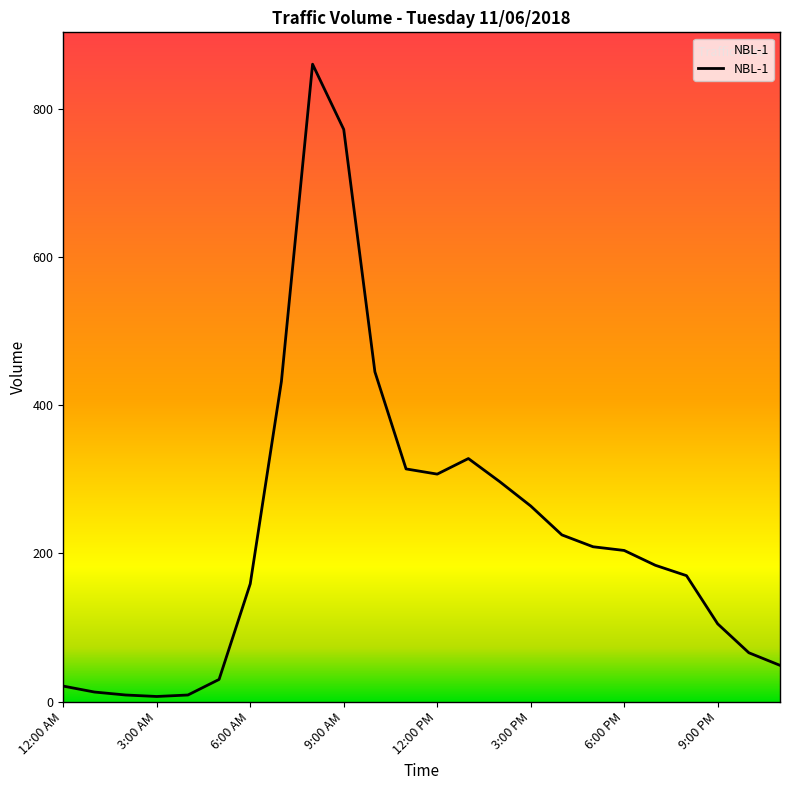

What is the difference between the maximum and minimum values?

853